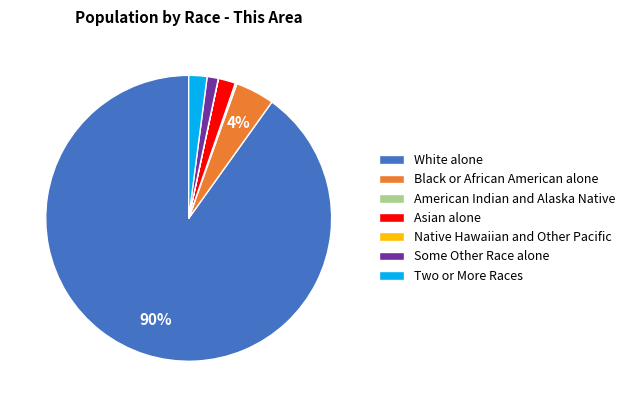

Which category has the biggest portion of the pie?

White alone